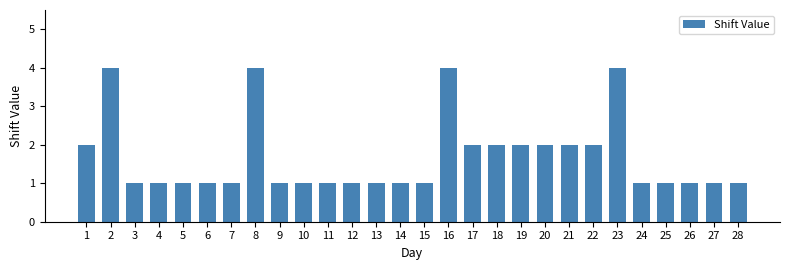

Count the values in the range 1 to 2.

24